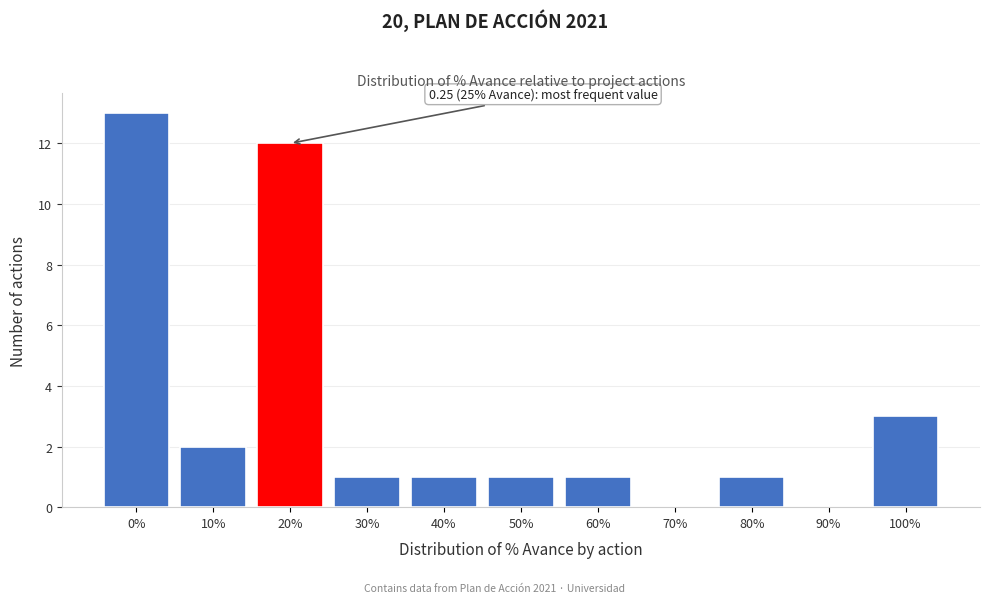

Reading left to right, what are all the values shown in this chart?

0%=13	10%=2	20%=12	30%=1	40%=1	50%=1	60%=1	70%=0	80%=1	90%=0	100%=3